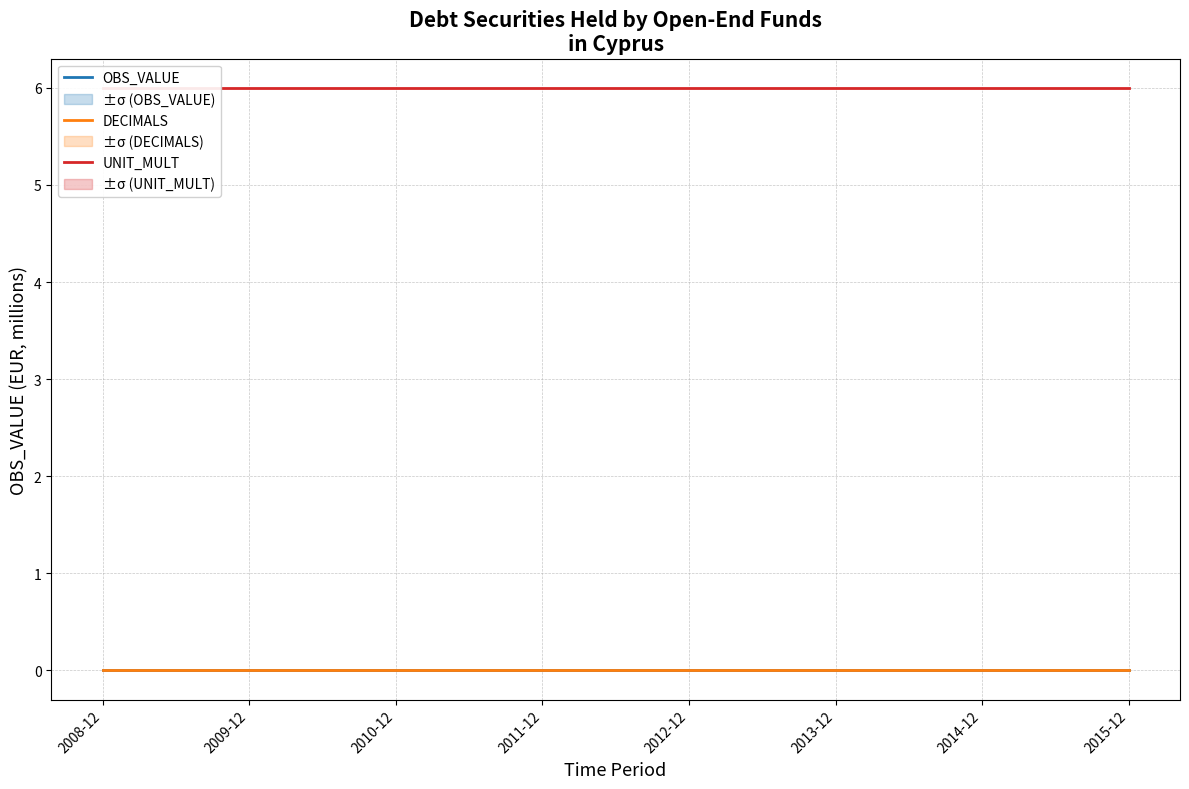

True or false: OBS_VALUE and DECIMALS cross at least once.

False